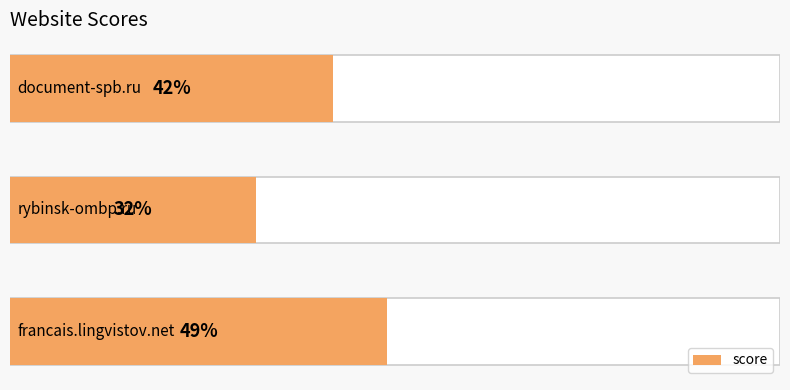

Reading left to right, list all the values displayed in this chart.

49	32	42